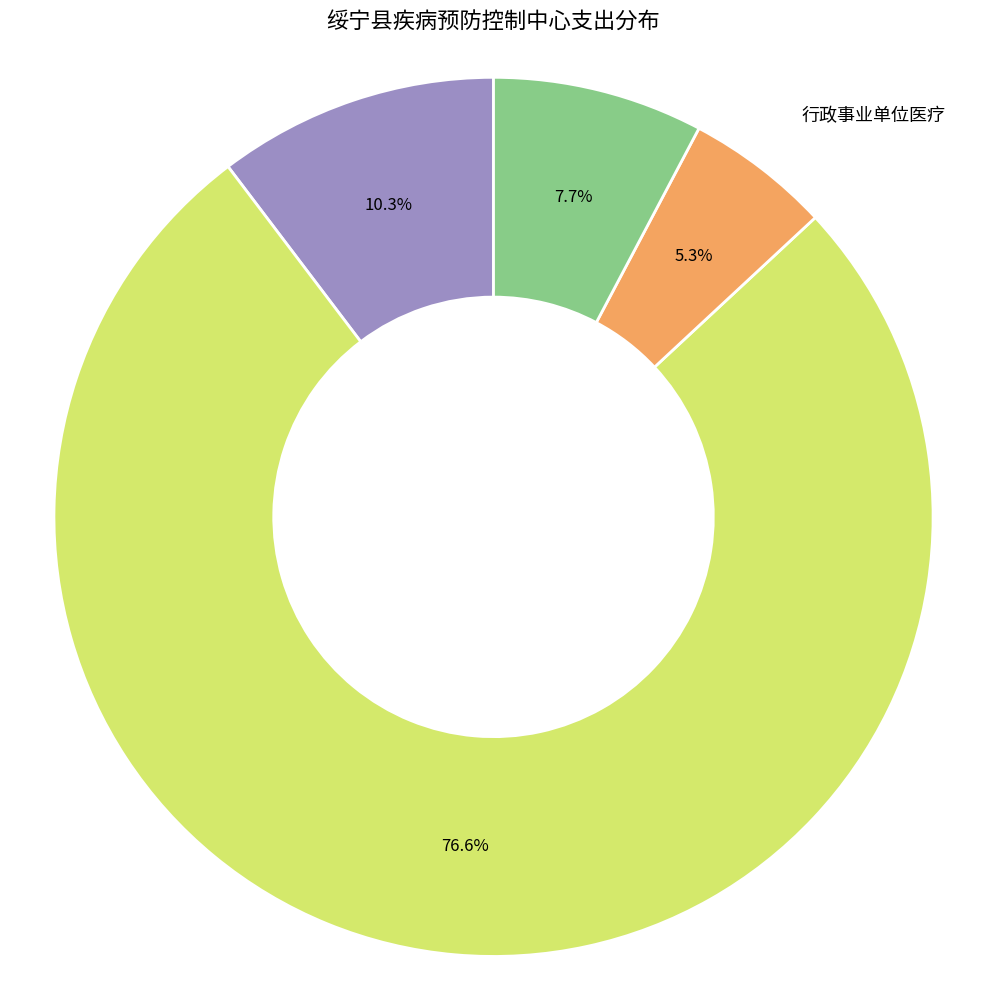

Which slice represents more than half of the pie?

疾病预防控制机构